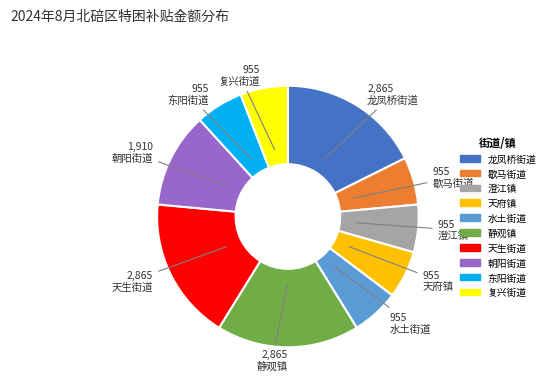

Which has a higher value, 复兴街道 or 龙凤桥街道?

龙凤桥街道